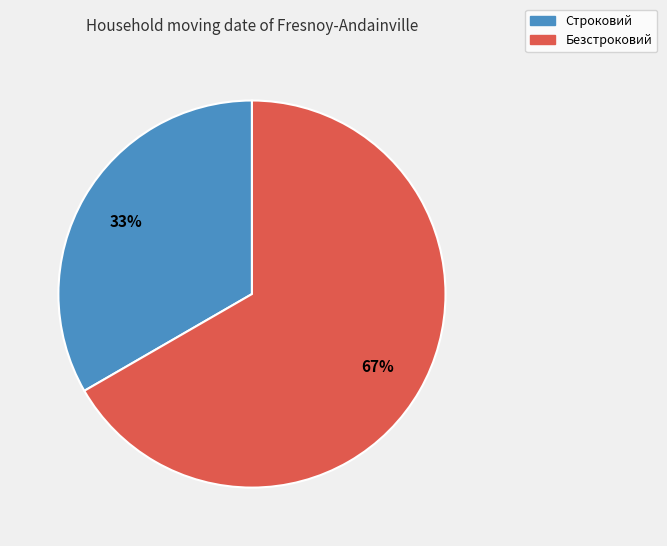

Approximately how many times larger is the value at Безстроковий compared to Строковий?

2.0